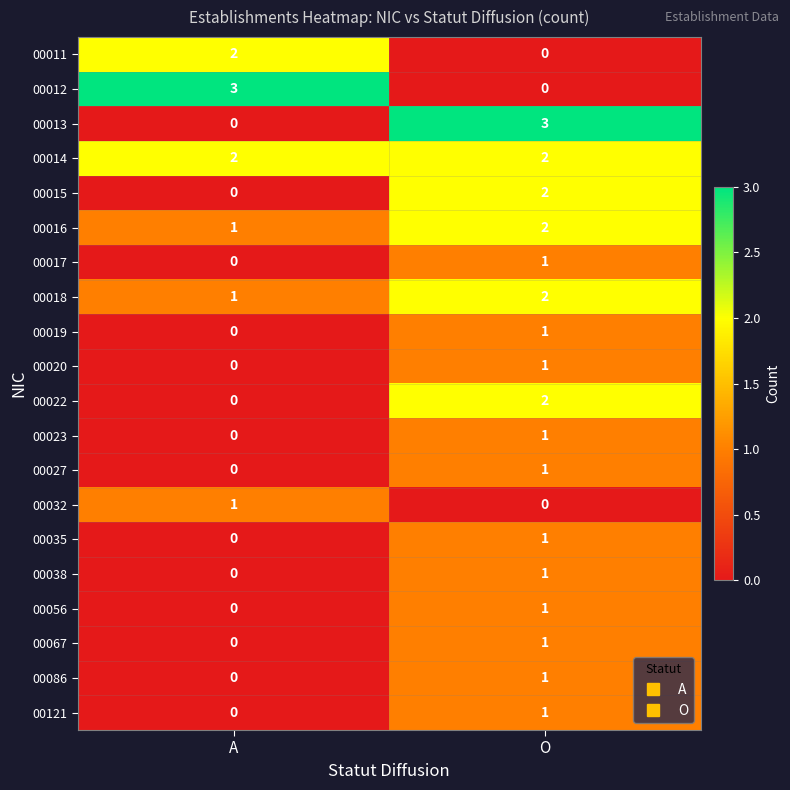

The value of 00019 at O is 1. True or false?

True